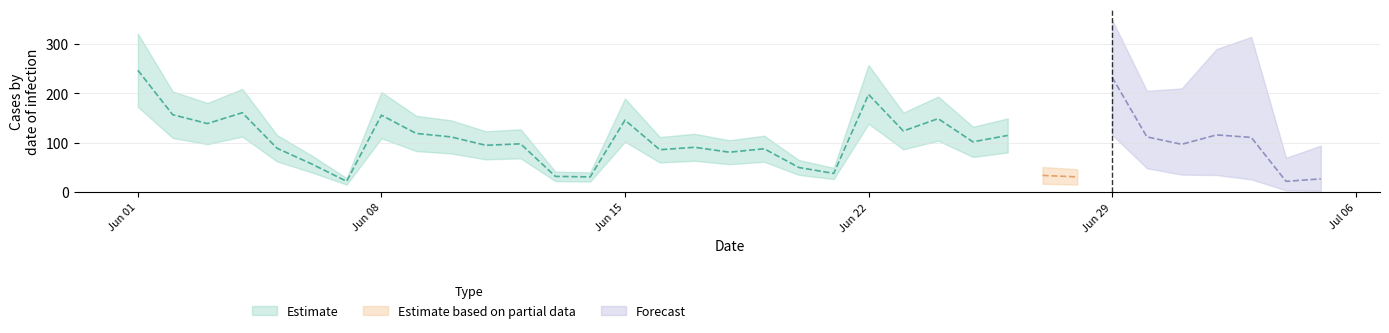

Between 23.06.2020 and 27.06.2020, which is larger?

23.06.2020